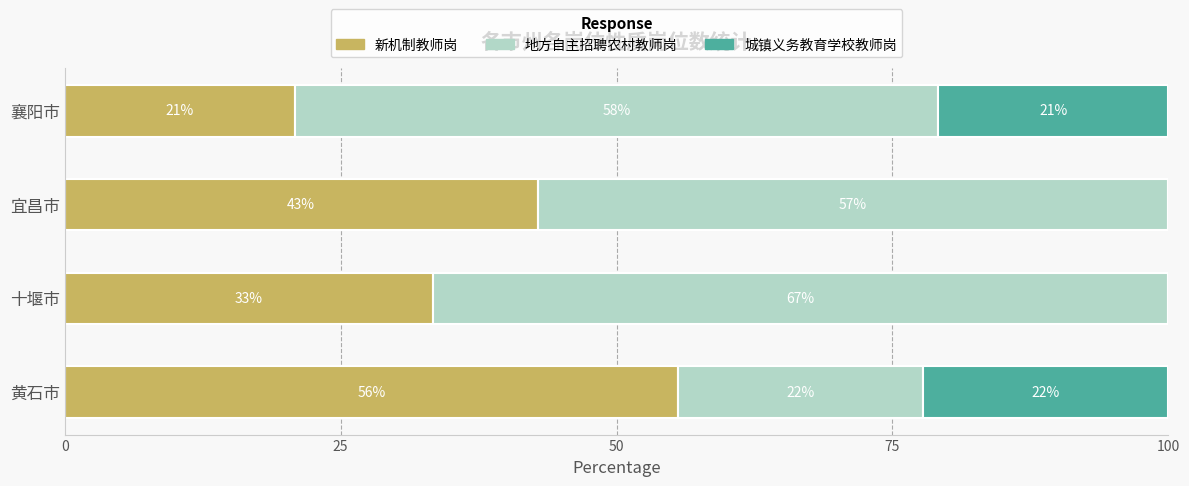

What are all the series names shown in the legend?

新机制教师岗, 地方自主招聘农村教师岗, 城镇义务教育学校教师岗